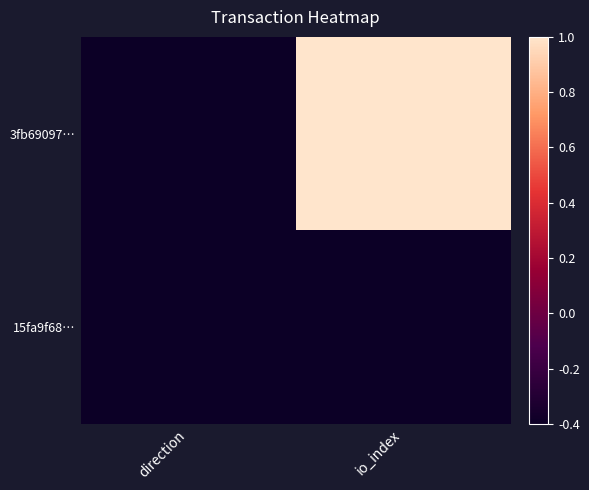

Which series has the largest range (max minus min)?

3fb69097…